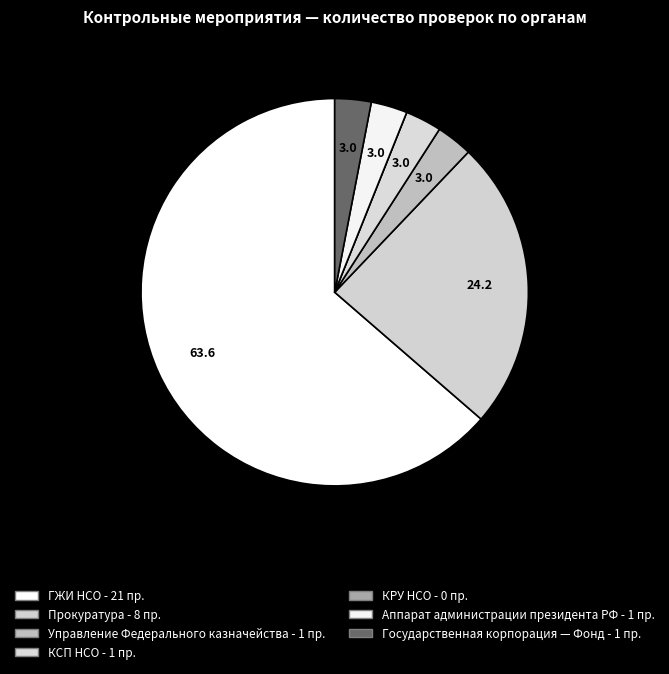

What is the smallest slice in the pie chart?

КРУ НСО